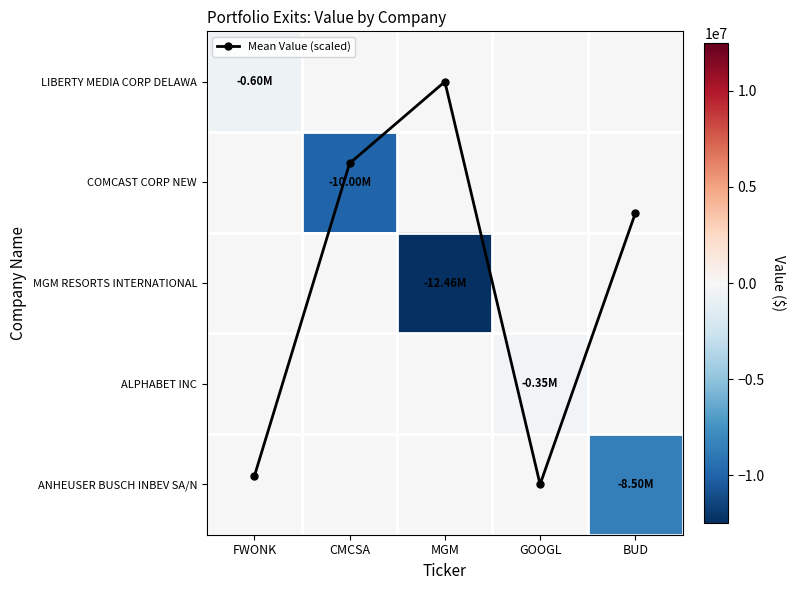

What is the spread (max minus min) of values at MGM?

12455237.0